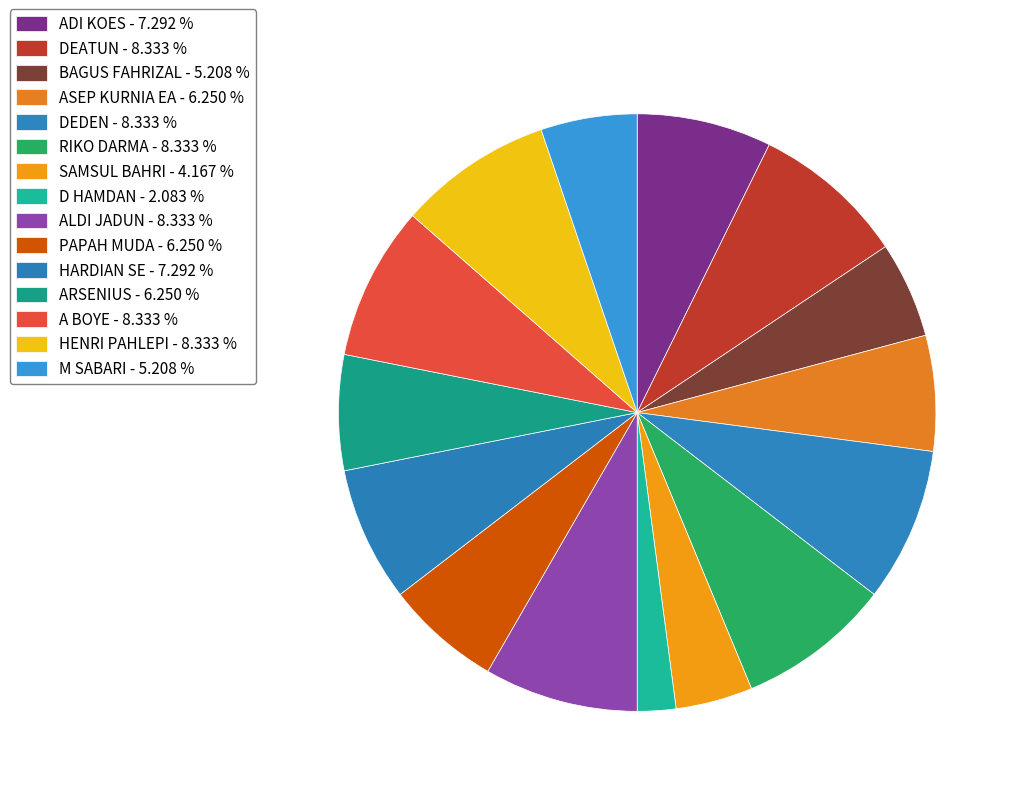

The HENRI PAHLEPI slice represents 1% of the pie. True or false?

False